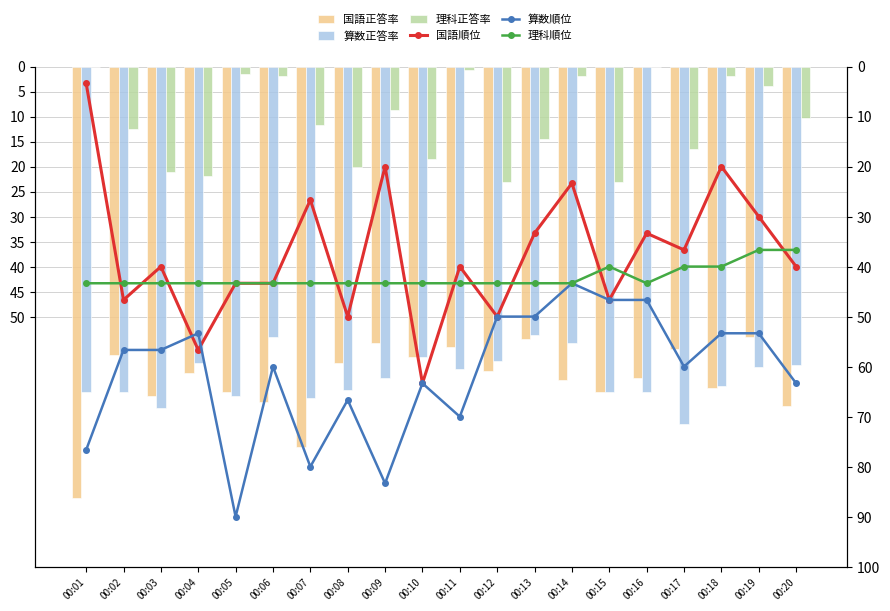

Reading right to left, transcribe all the data shown in this chart.

国語正答率: 67.8	54.1	64.3	56.5	62.4	65.1	62.7	54.5	60.8	56.1	58.0	55.3	59.2	76.1	67.1	65.1	61.2	65.9	57.6	86.3
算数正答率: 59.6	60.0	63.9	71.4	65.1	65.1	55.3	53.7	58.8	60.4	58.0	62.4	64.7	66.3	54.1	65.9	59.2	68.2	65.1	65.1
理科正答率: 10.2	3.9	2.0	16.5	0.0	23.1	2.0	14.5	23.1	0.8	18.4	8.6	20.0	11.8	2.0	1.6	22.0	21.2	12.5	0.0
国語順位: 40.0	30.0	20.0	36.7	33.3	46.7	23.3	33.3	50.0	40.0	63.3	20.0	50.0	26.7	43.3	43.3	56.7	40.0	46.7	3.3
算数順位: 63.3	53.3	53.3	60.0	46.7	46.7	43.3	50.0	50.0	70.0	63.3	83.3	66.7	80.0	60.0	90.0	53.3	56.7	56.7	76.7
理科順位: 36.7	36.7	40.0	40.0	43.3	40.0	43.3	43.3	43.3	43.3	43.3	43.3	43.3	43.3	43.3	43.3	43.3	43.3	43.3	43.3